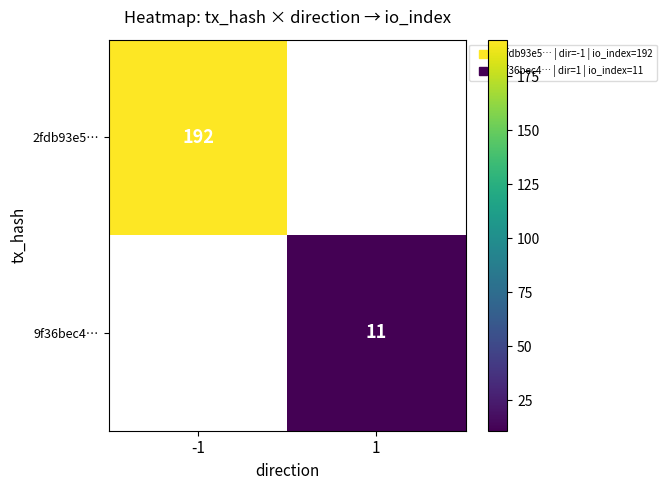

Which category has the lowest value in the 9f36bec4… series?

-1